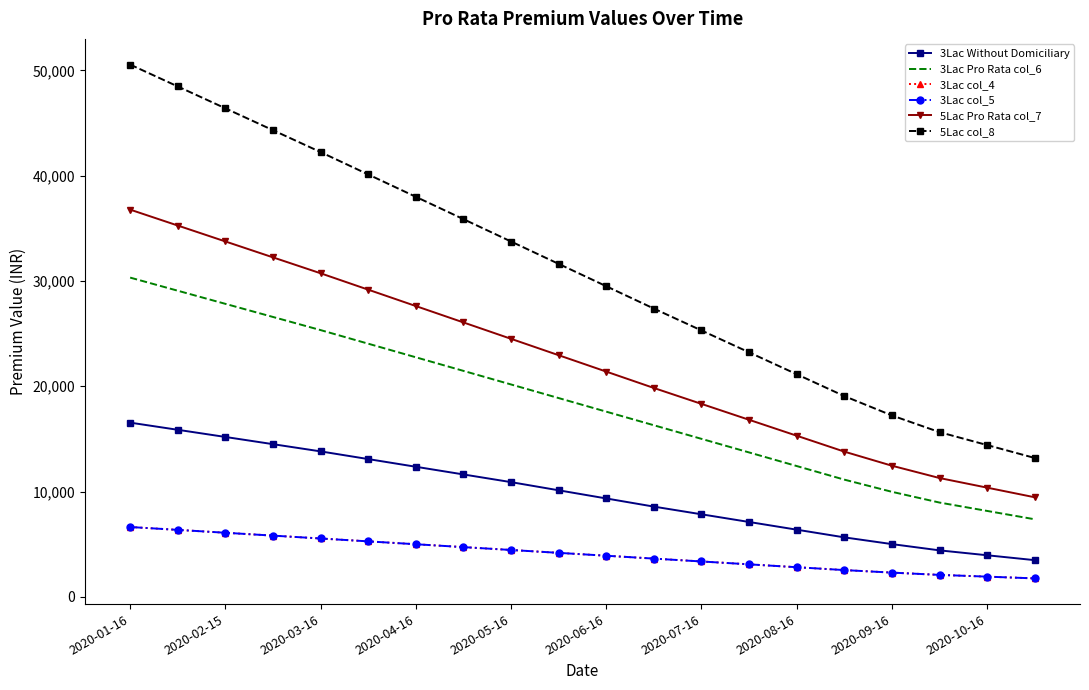

True or false: 3Lac col_4 and 3Lac col_5 cross at least once.

False